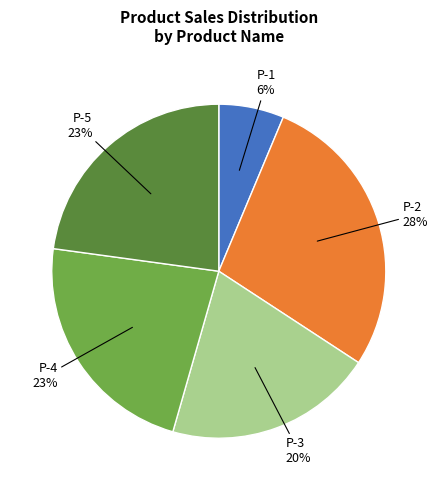

Is it true that P-4 is 33% of the pie?

False